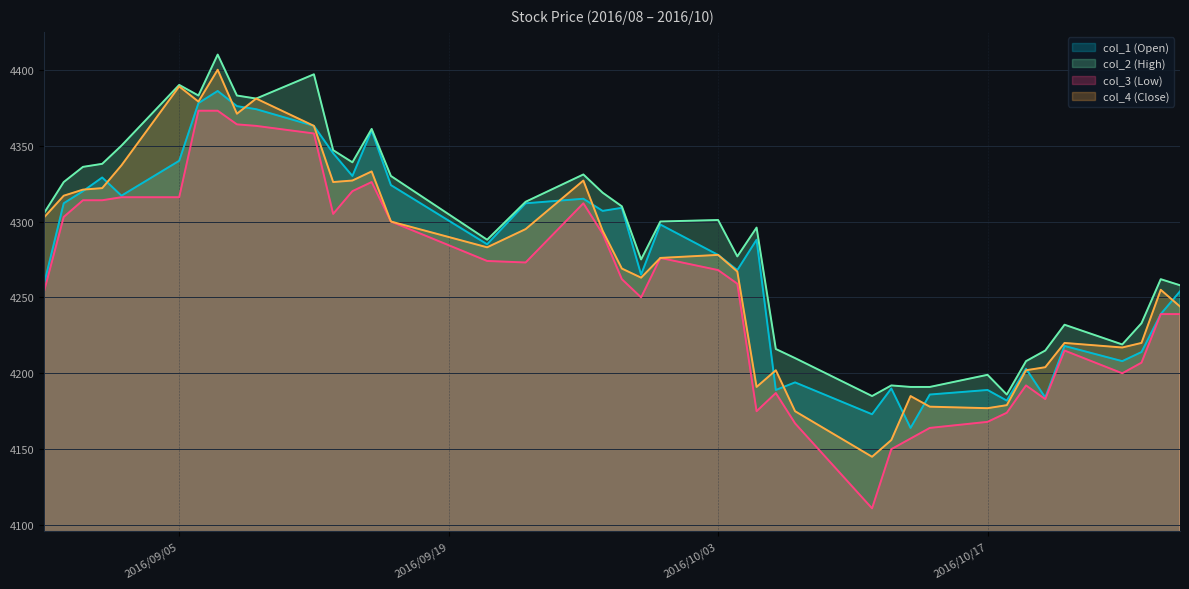

Which series has the widest spread of values?

col_3 (Low)